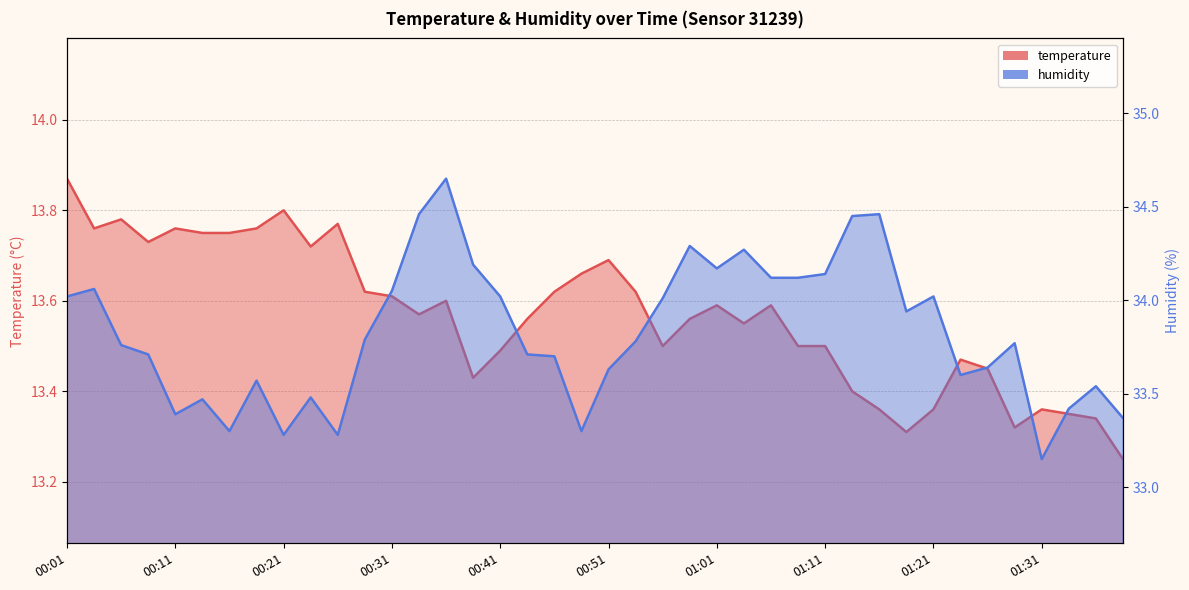

True or false: temperature and humidity cross at least once.

False